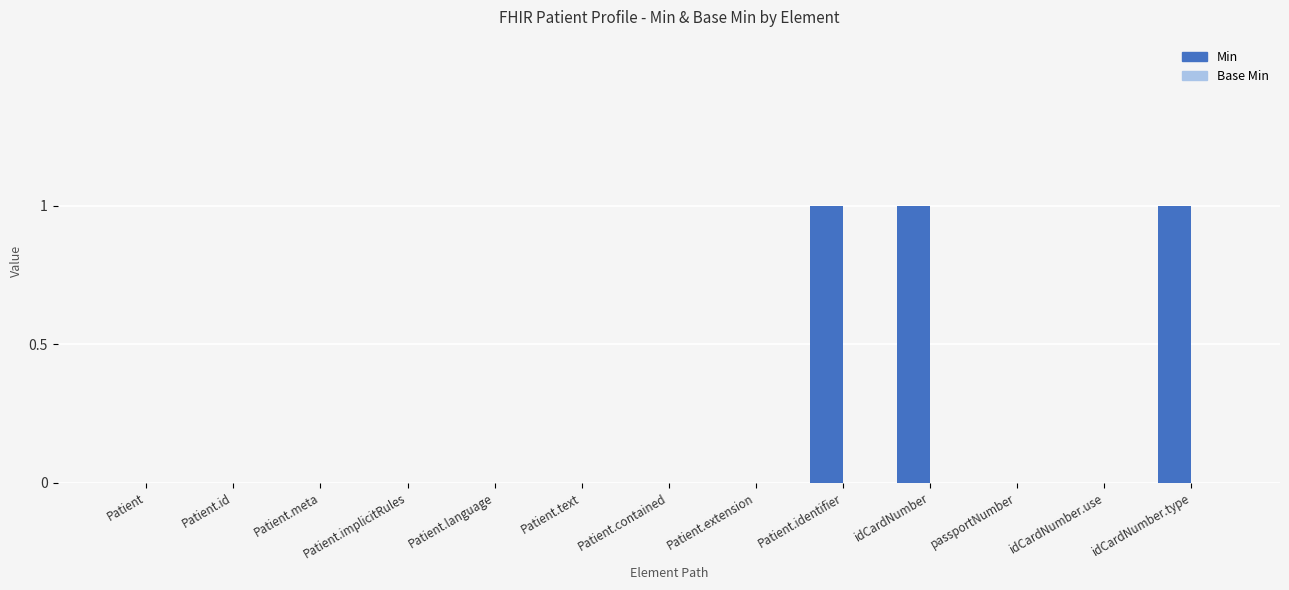

What is the sum of all values?

3